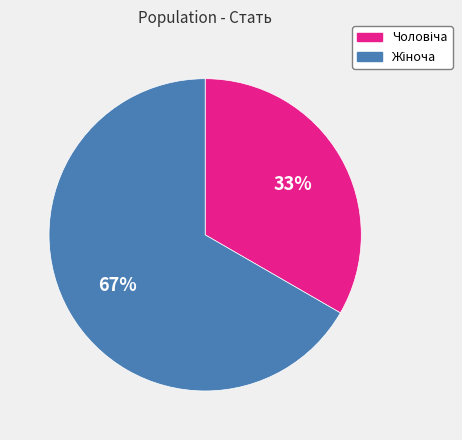

To the nearest percent, what is the average slice percentage?

50%